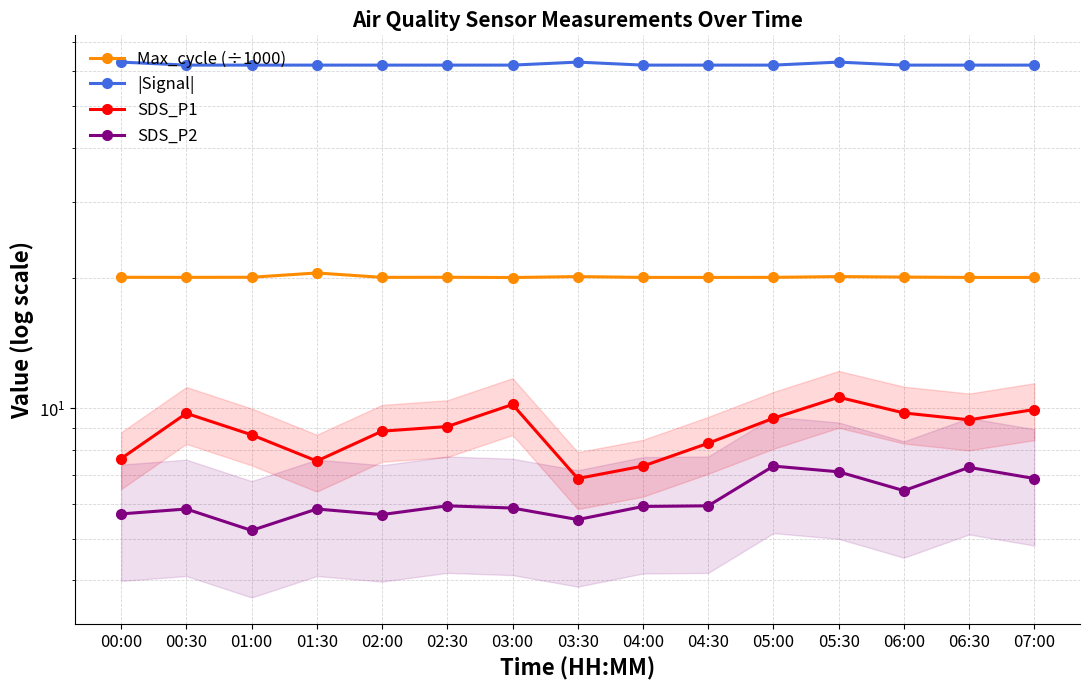

True or false: |Signal| and Max_cycle (÷1000) intersect in this chart.

False